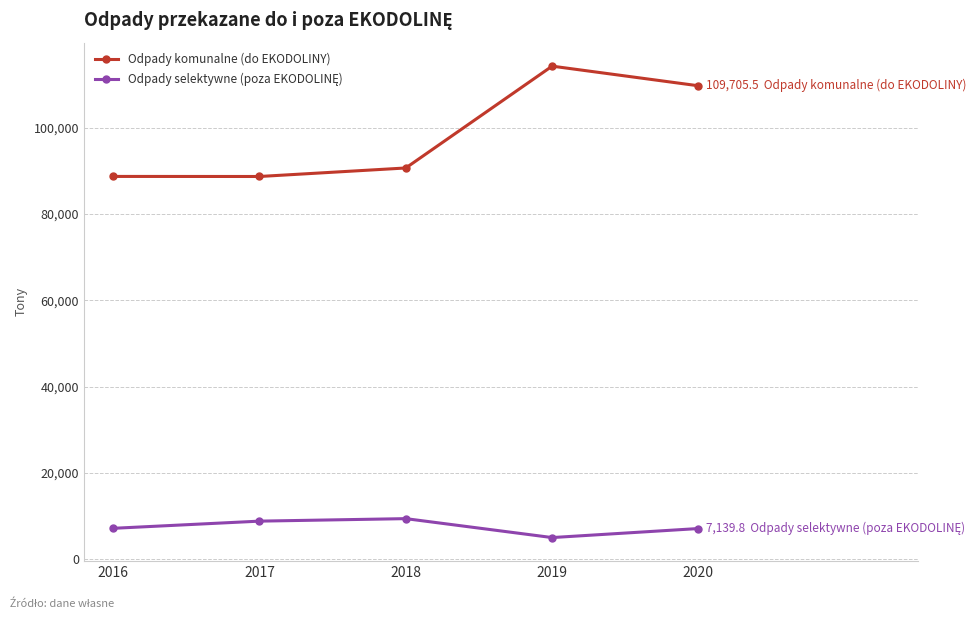

What is the difference between the highest and lowest values at 2019?

109206.4